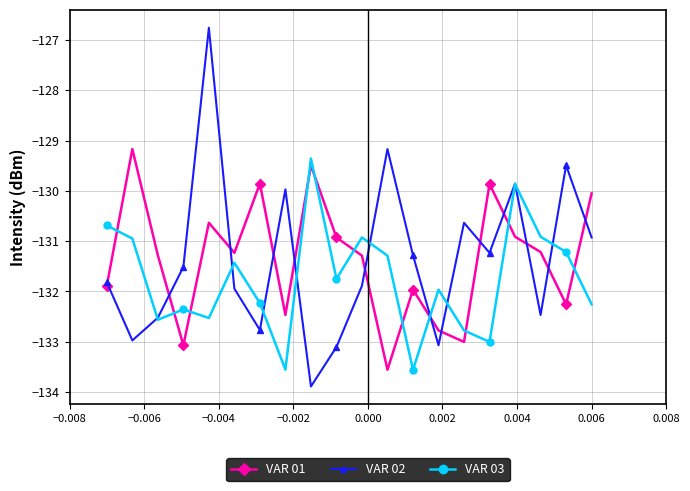

In VAR 03, how many points are higher than both neighbors (excluding endpoints)?

6